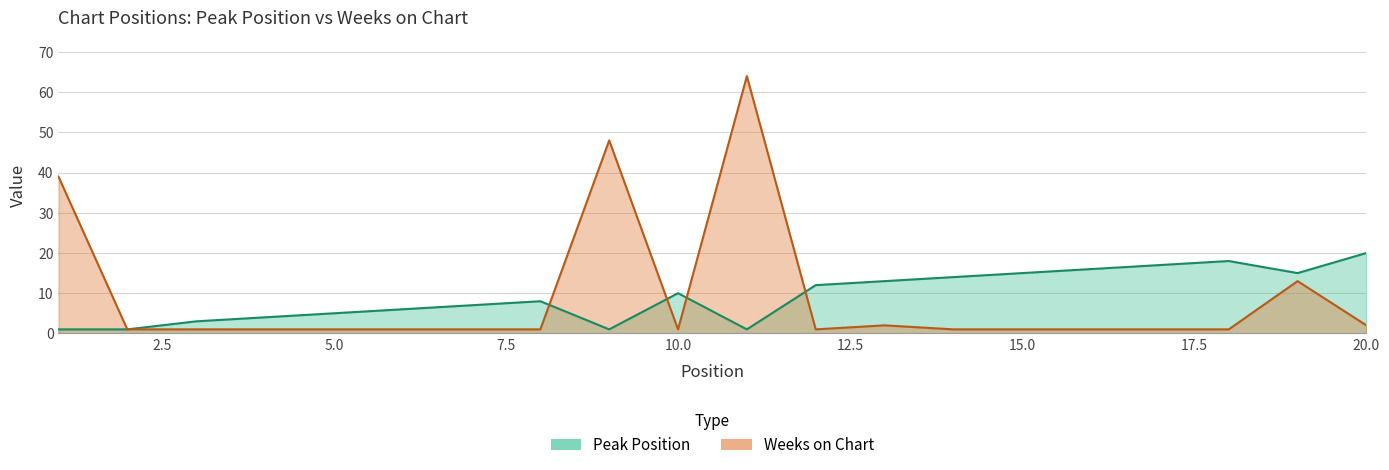

Where do Weeks on Chart and Peak Position first cross each other?

8 and 9